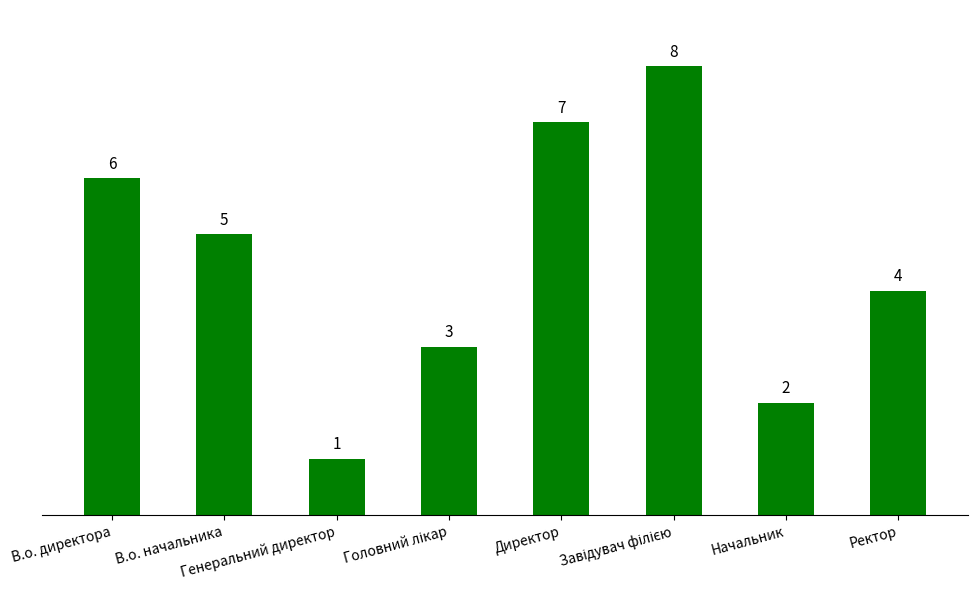

Approximately how many times larger is the value at Директор compared to Генеральний директор?

7.0